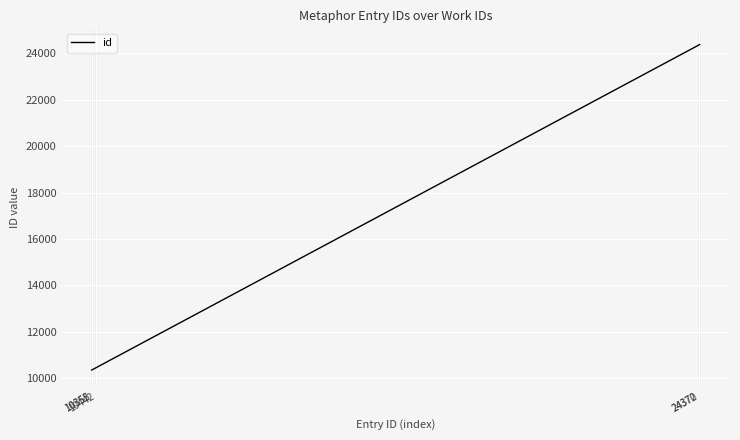

What is the difference between the maximum and second lowest values?

14022